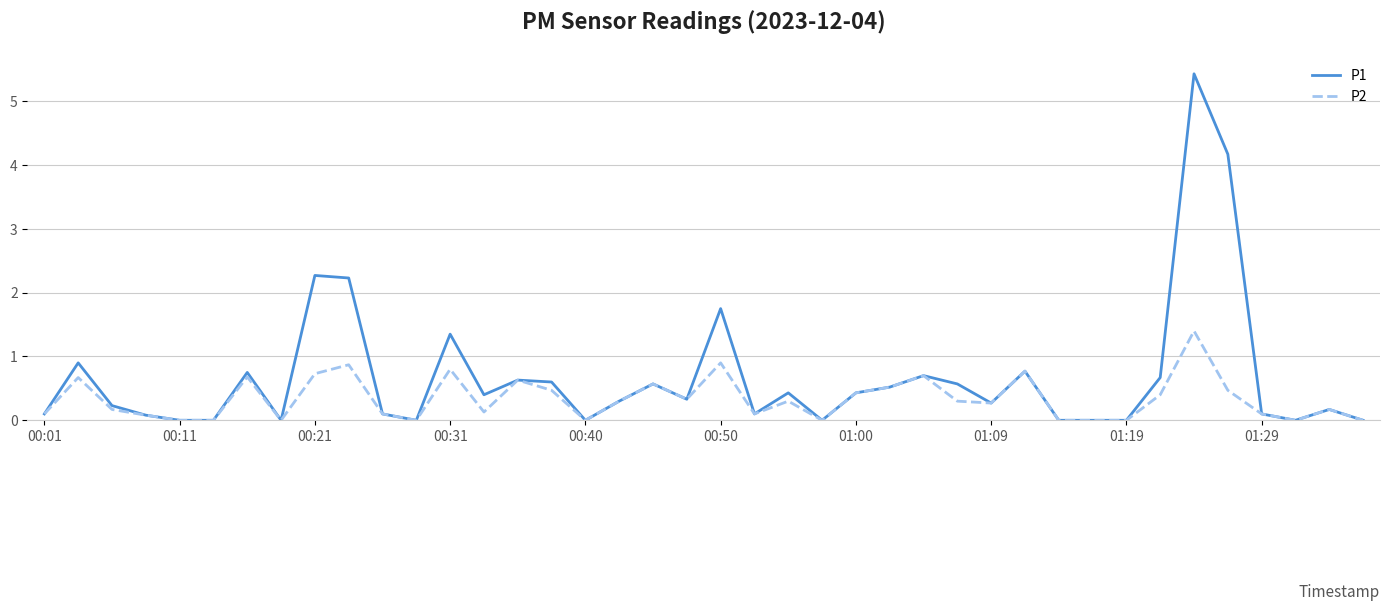

Rank the series by their maximum value, from highest to lowest.

P1, P2